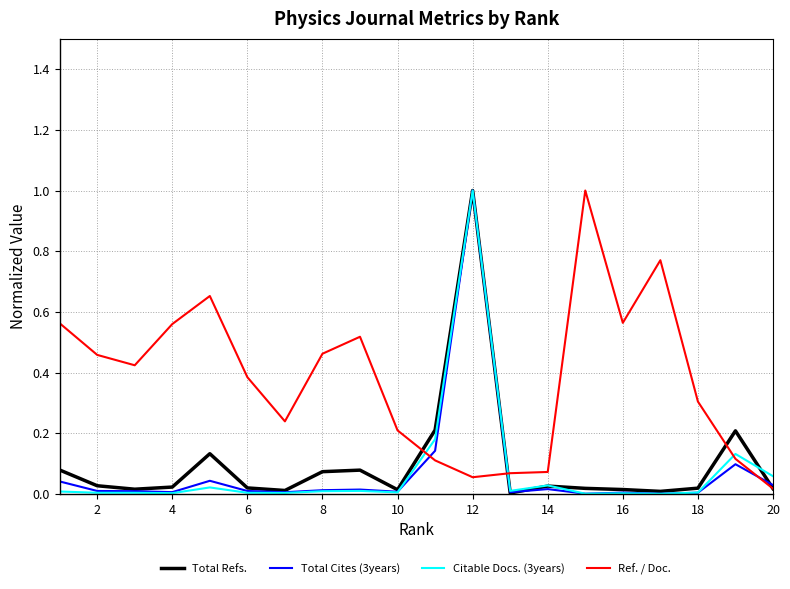

What is the greatest value displayed?

1.0